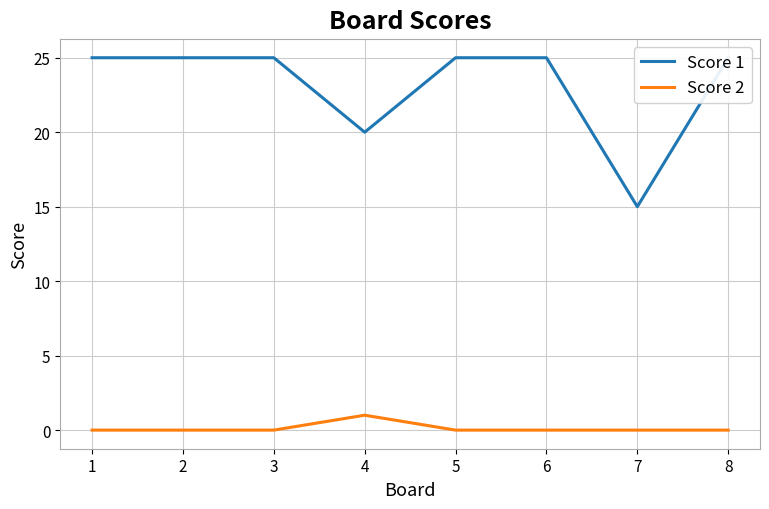

At how many categories does at least one series exceed 19?

7